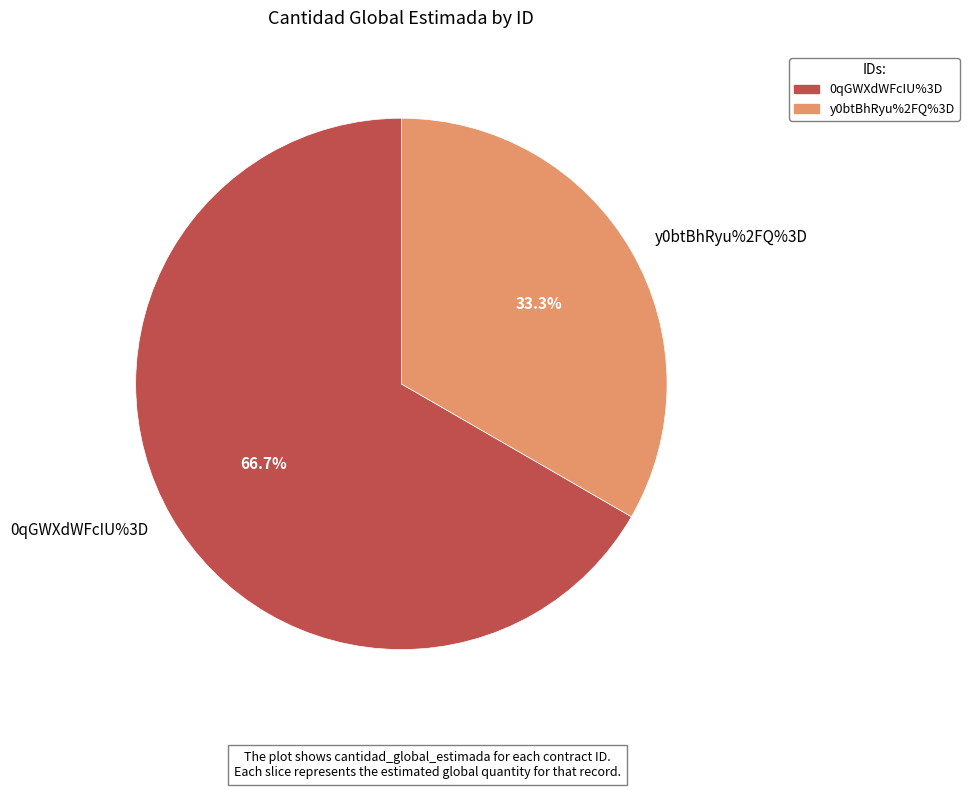

Is the sum of 0qGWXdWFcIU%3D and y0btBhRyu%2FQ%3D greater than half?

Yes